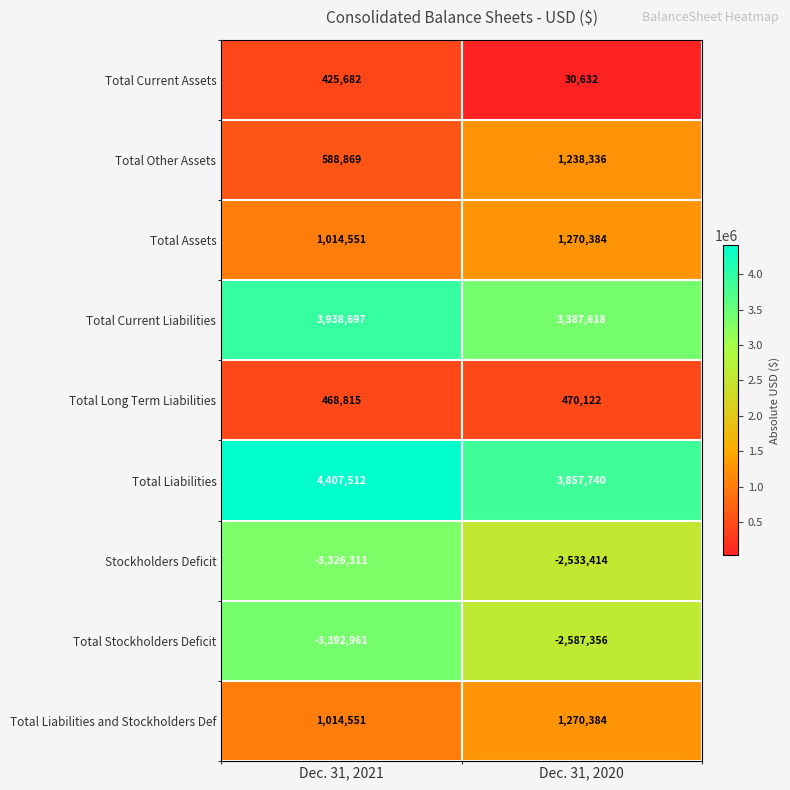

Which series changed the most between Dec. 31, 2021 and Dec. 31, 2020?

Total Stockholders Deficit